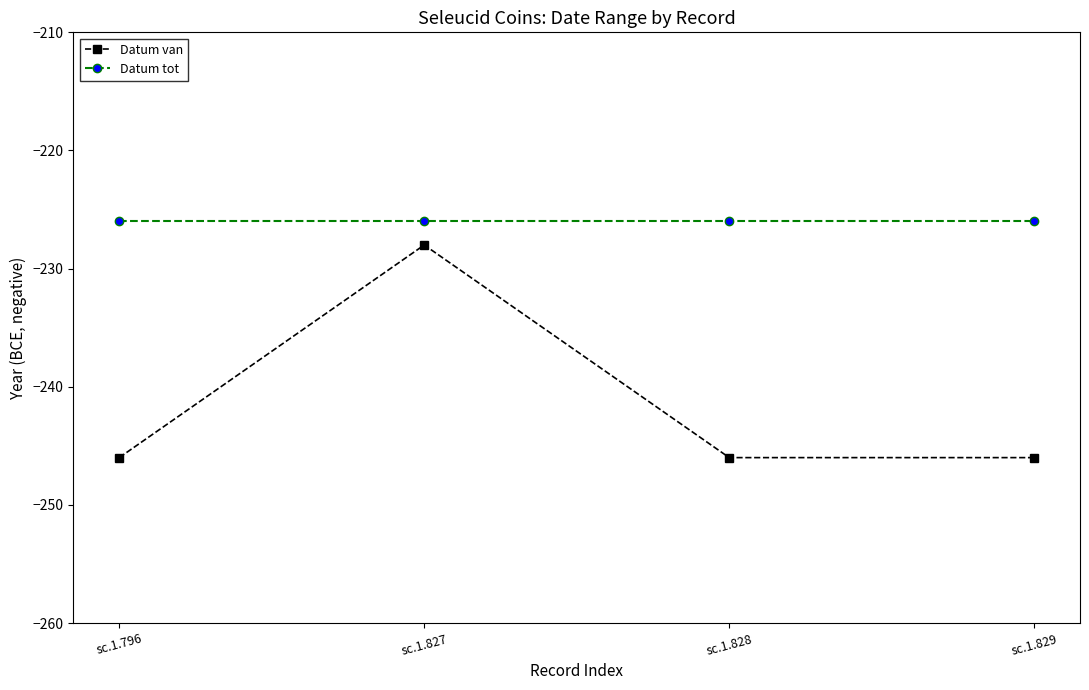

At sc.1.828, list the series in order from smallest to largest.

Datum van, Datum tot